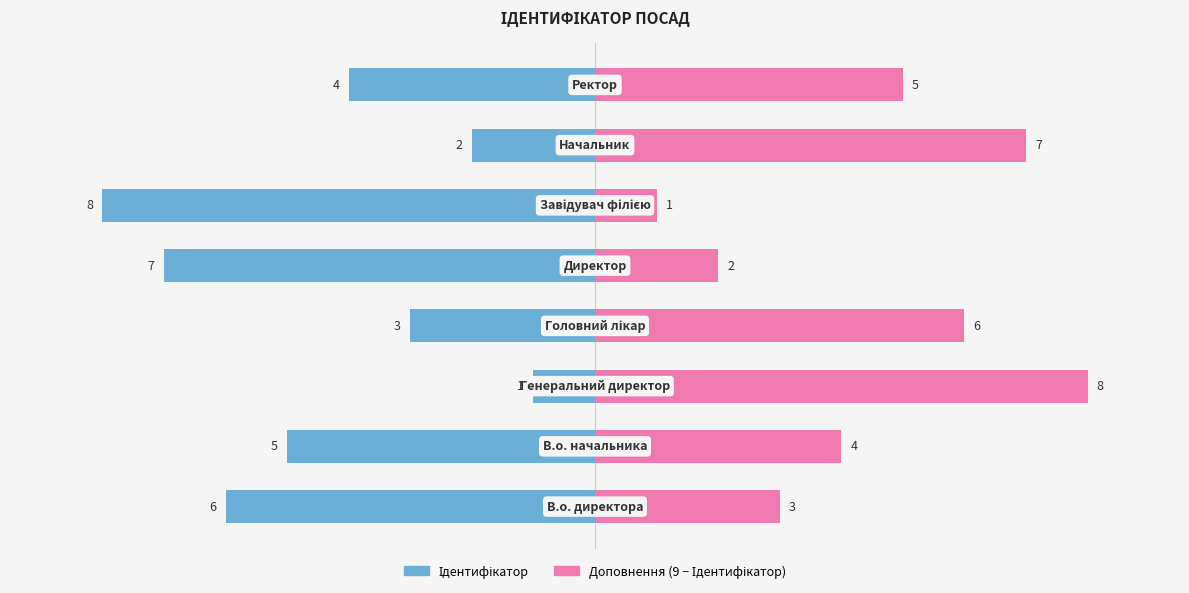

What is the average value of the Доповнення (9 − Ідентифікатор) series?

4